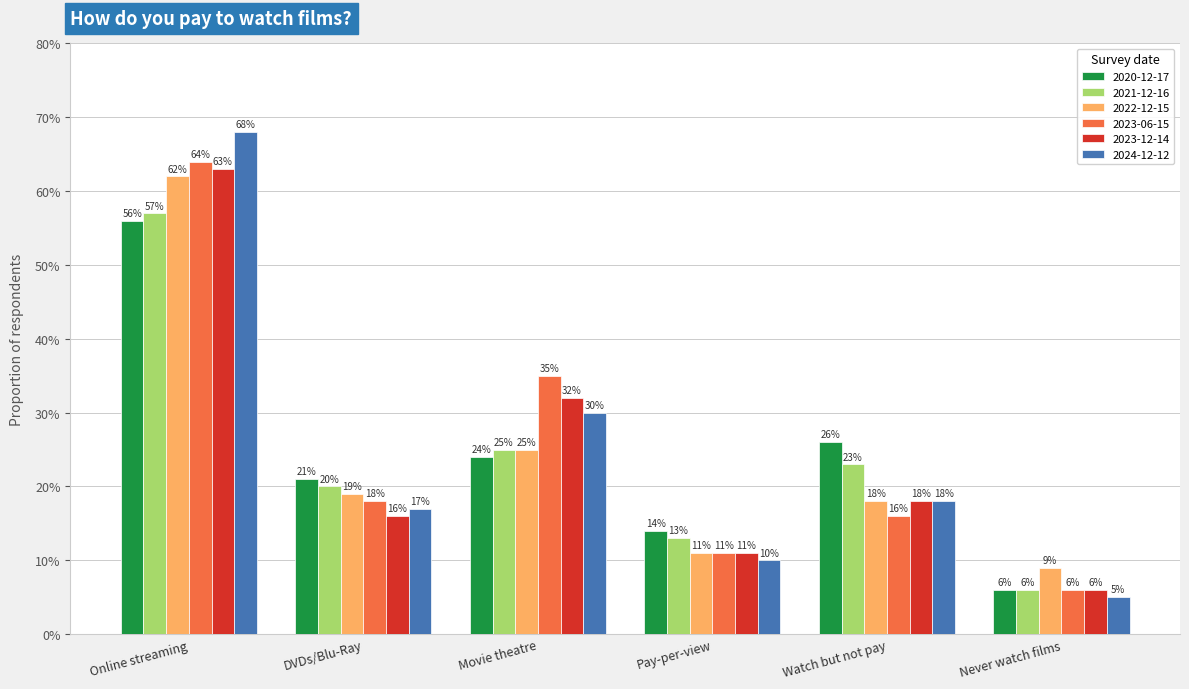

Which category has the lowest value across all series?

Never watch films